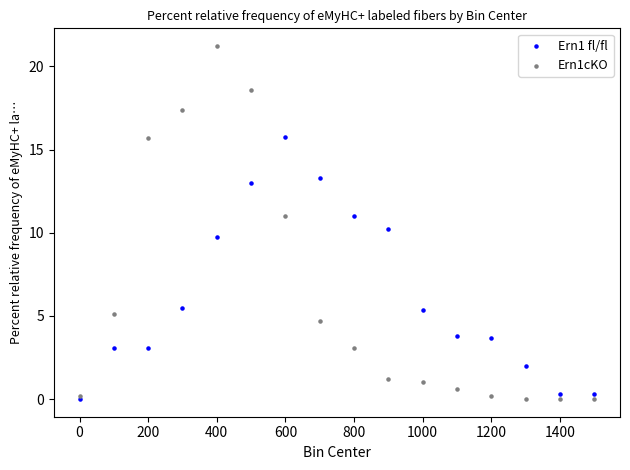

What are all the series names shown in the legend?

Ern1 fl/fl, Ern1cKO